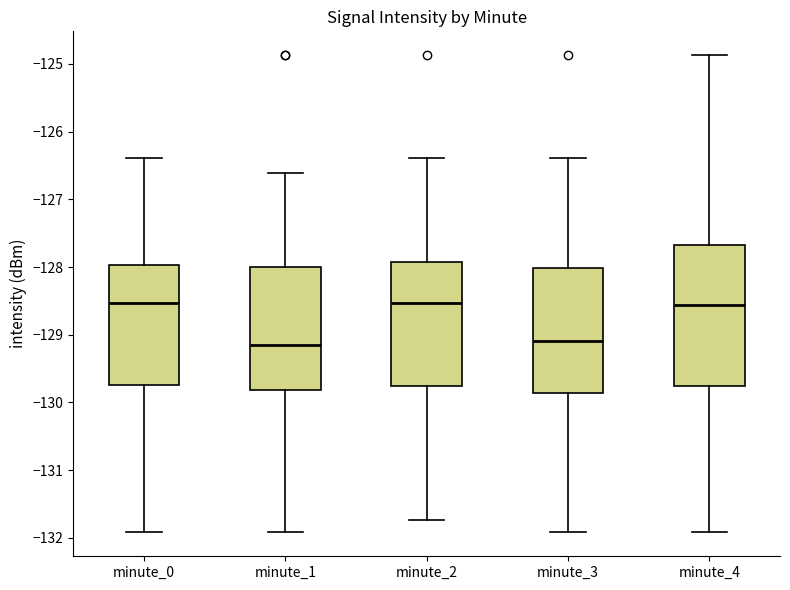

Reading left to right, read every box against the y-axis: the position of its median line, the range the box covers, and the ends of its whiskers. The values are not printed on the chart, so give them approximately, as read against the axis.

minute_0: median -128.5, box -129.7 to -128.0, whiskers -131.9 to -126.4
minute_1: median -129.2, box -129.8 to -128.0, whiskers -131.9 to -126.6
minute_2: median -128.5, box -129.8 to -127.9, whiskers -131.7 to -126.4
minute_3: median -129.1, box -129.9 to -128.0, whiskers -131.9 to -126.4
minute_4: median -128.6, box -129.8 to -127.7, whiskers -131.9 to -124.9